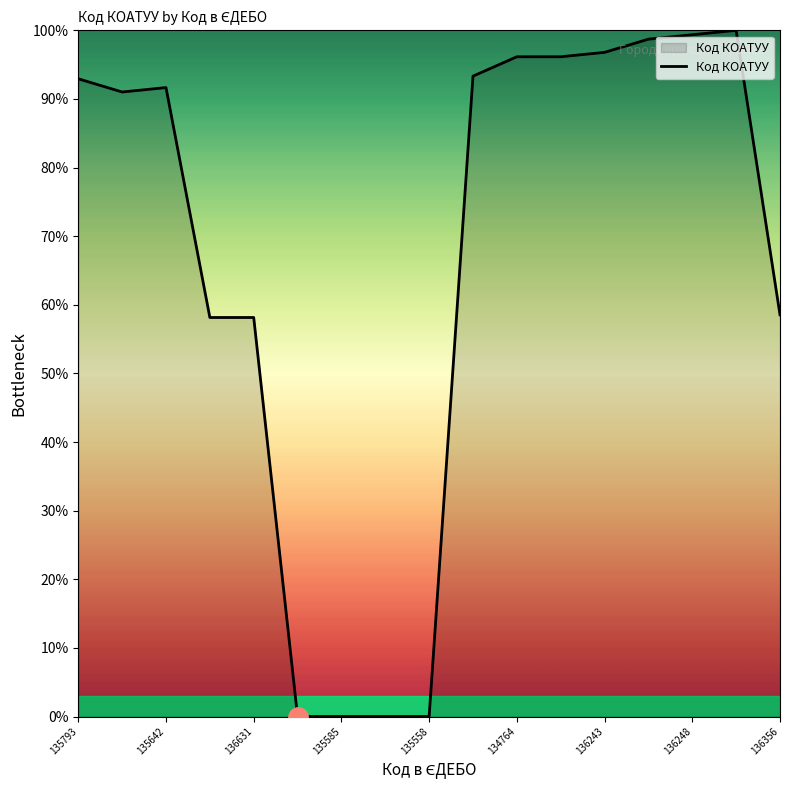

What is the greatest value displayed?

100.0